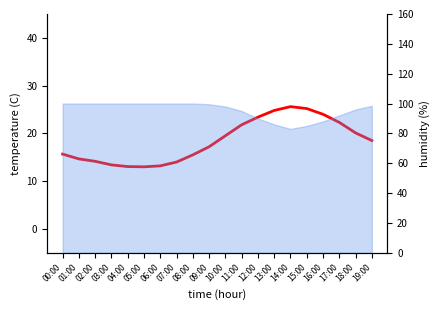

The value at 11:00 is 32.0. True or false?

False